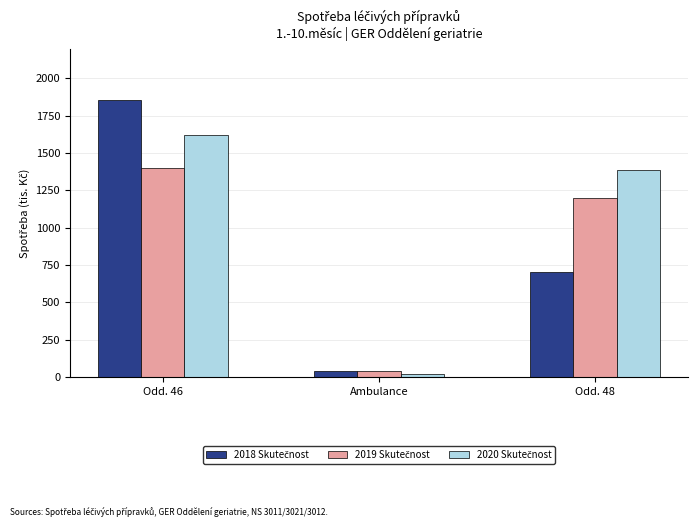

Which label corresponds to the largest value in the chart?

Odd. 46